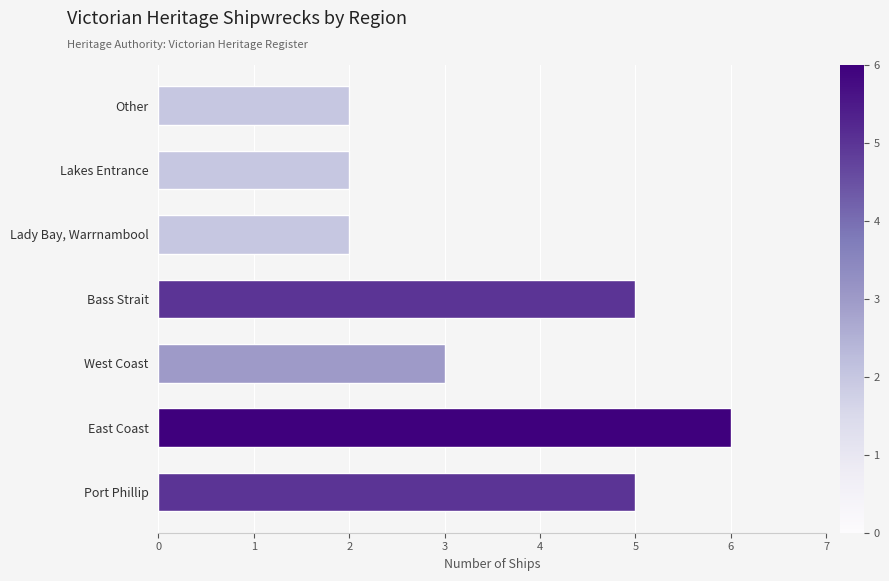

Reading bottom to top, list all the values displayed in this chart.

Port Phillip=5	East Coast=6	West Coast=3	Bass Strait=5	Lady Bay, Warrnambool=2	Lakes Entrance=2	Other=2